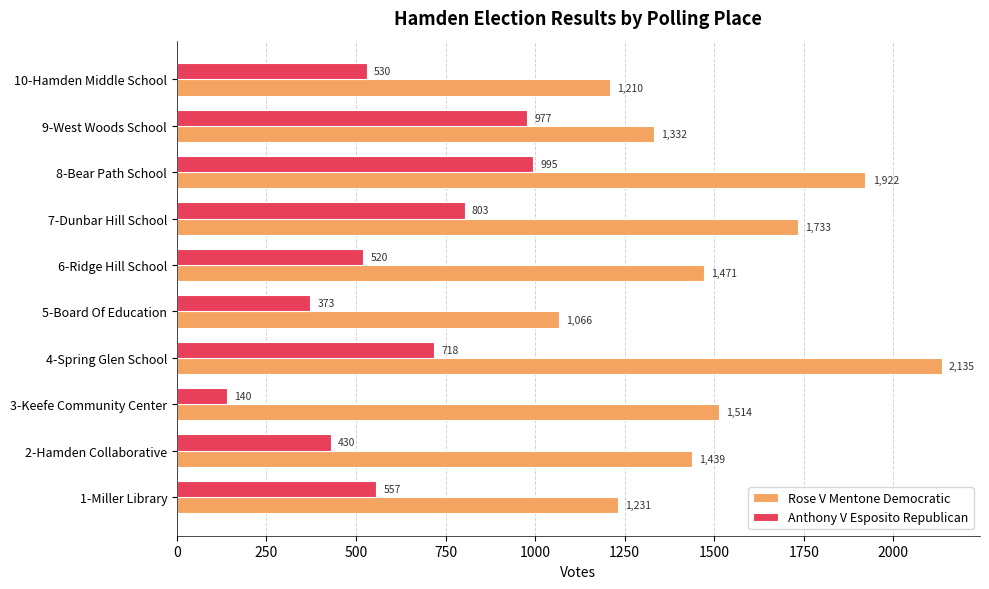

What is the maximum value shown in the chart?

2135